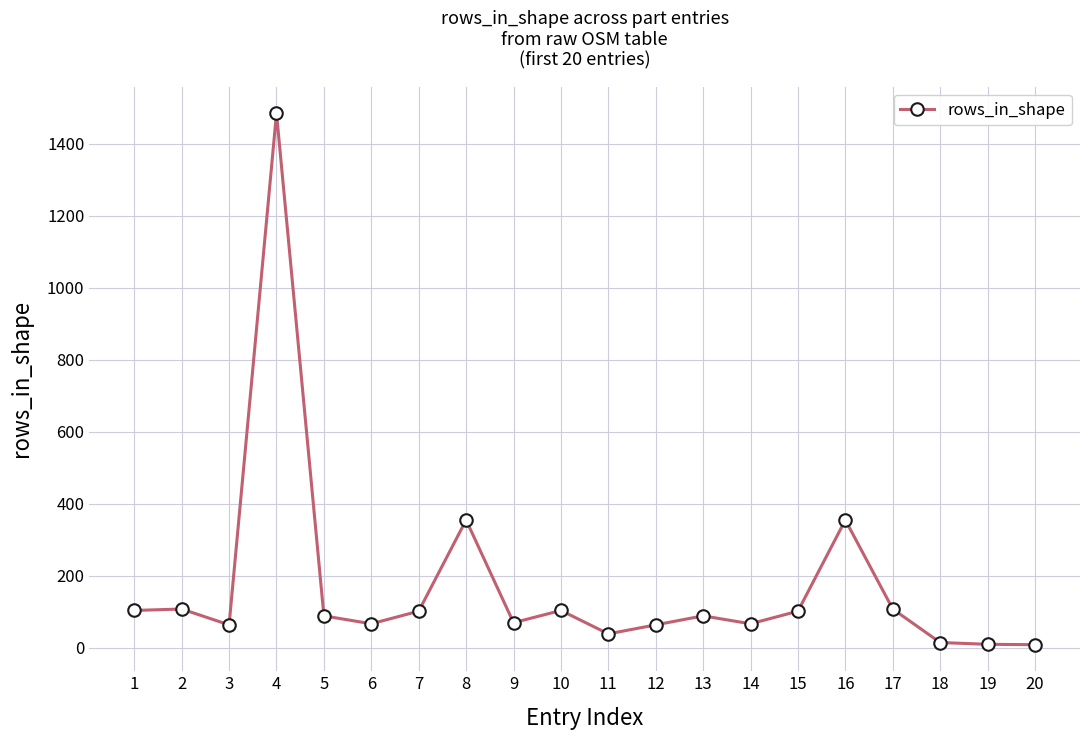

What is the value of the 16th point from the left?

355